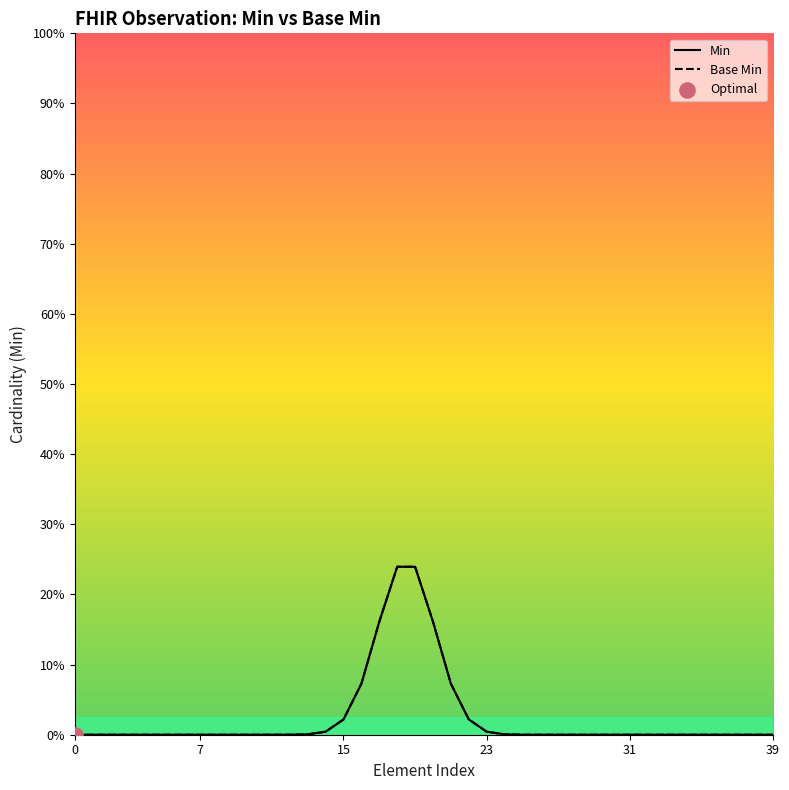

Which series contains the highest Y value?

Min